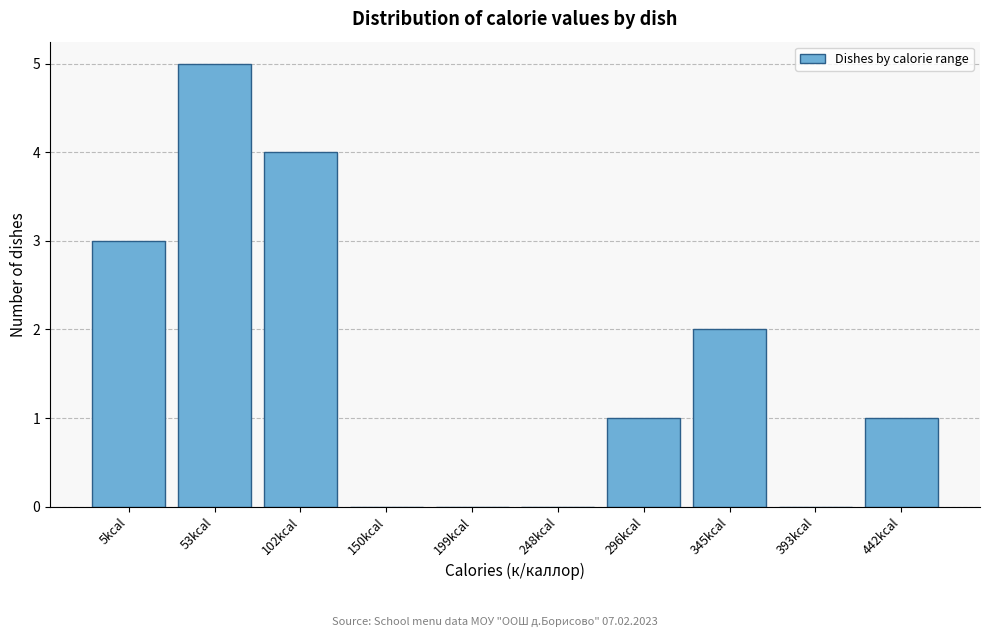

Reading right to left, list all the values displayed in this chart.

442kcal=1	393kcal=0	345kcal=2	296kcal=1	248kcal=0	199kcal=0	150kcal=0	102kcal=4	53kcal=5	5kcal=3